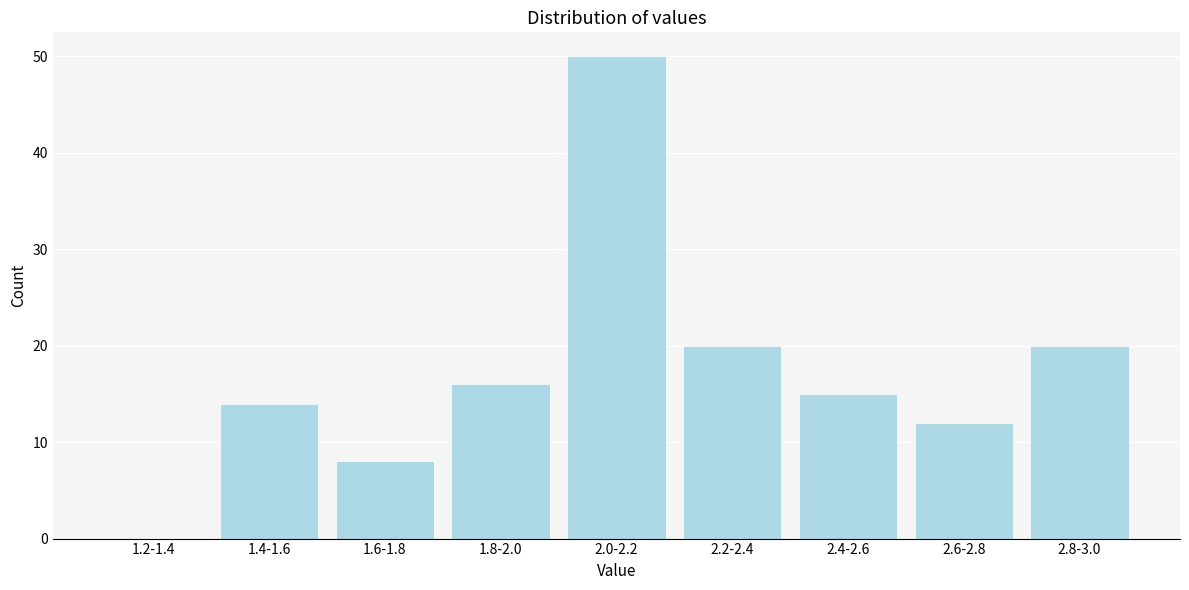

Reading left to right, extract all data points from this chart.

1.2-1.4=0	1.4-1.6=14	1.6-1.8=8	1.8-2.0=16	2.0-2.2=50	2.2-2.4=20	2.4-2.6=15	2.6-2.8=12	2.8-3.0=20